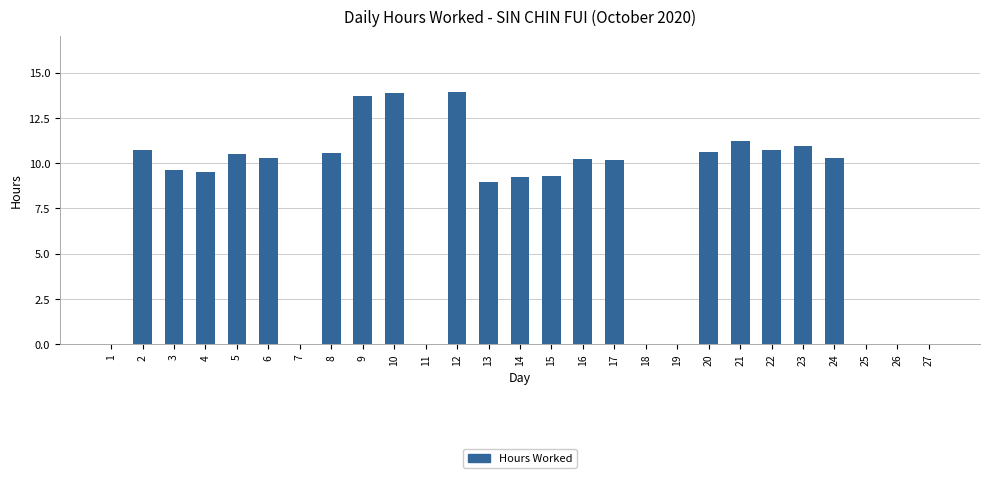

What is the maximum value shown in the chart?

13.9